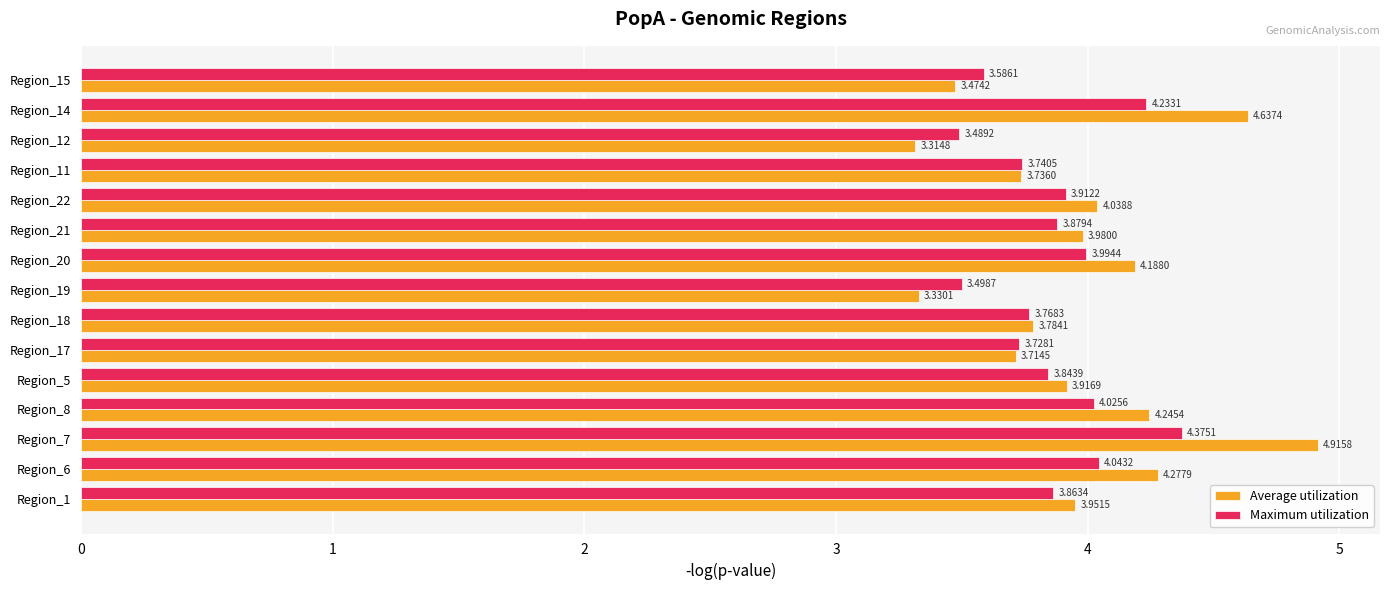

What is the difference between the maximum and minimum values in the Average utilization series?

1.6